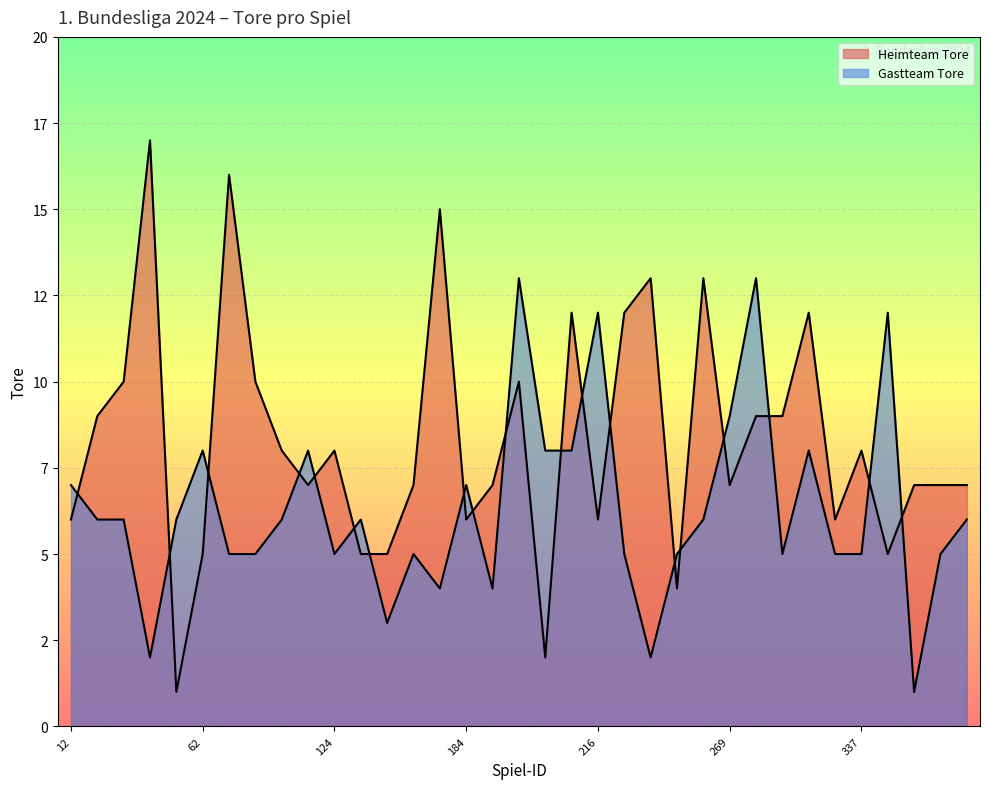

What is the minimum value for Heimteam Tore?

1